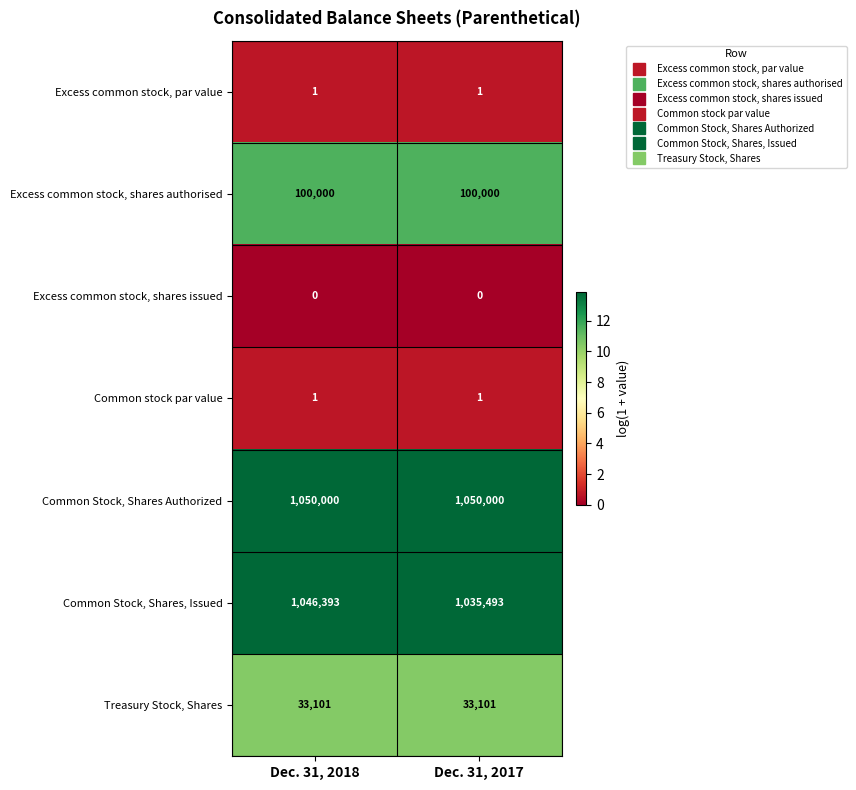

What value does the Common Stock, Shares Authorized series have at Dec. 31, 2017?

1050000